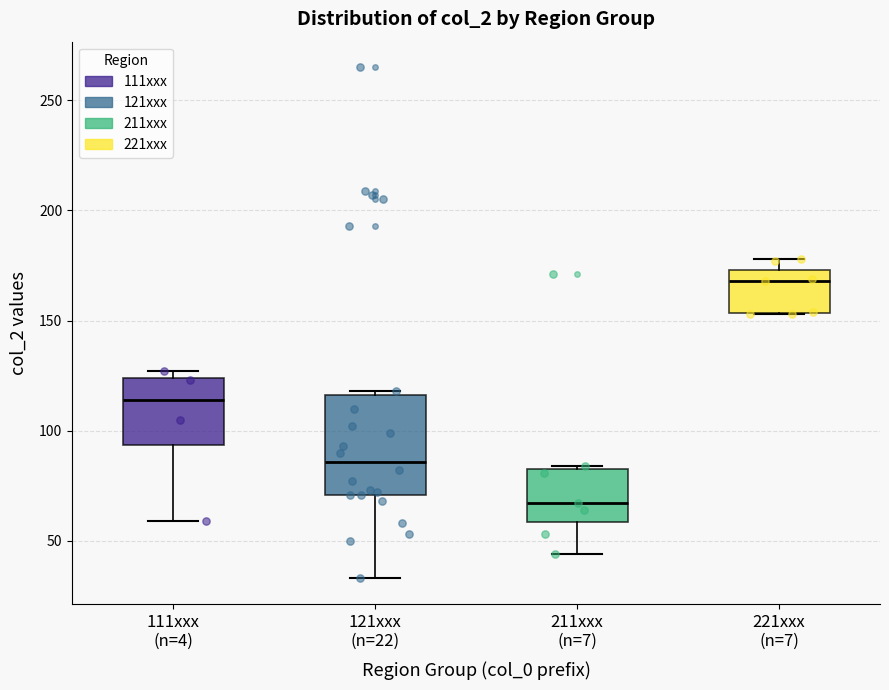

Comparing the boxes themselves (not the whiskers), which one is the tallest?

121xxx (n=22)